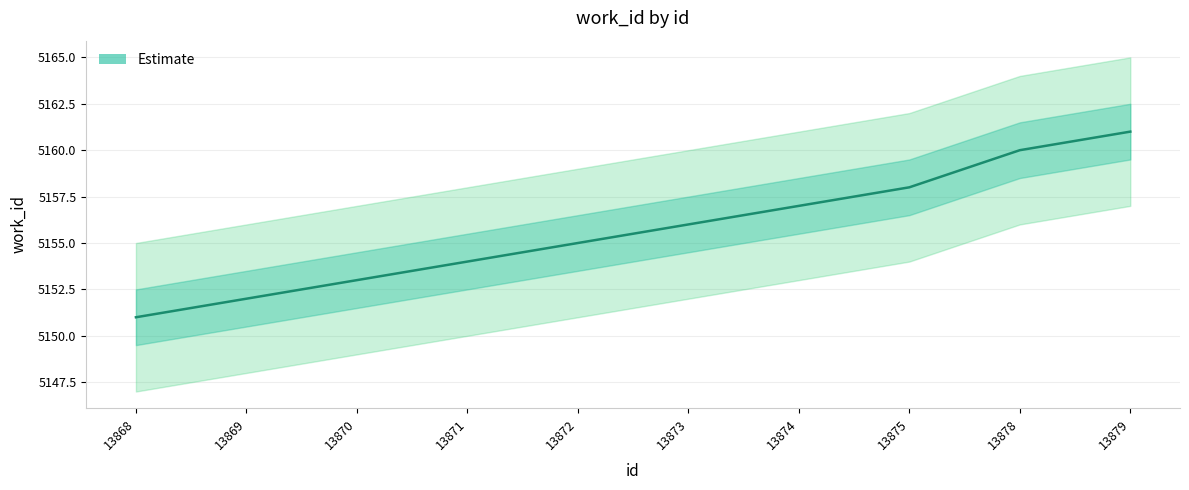

How many data points are less than 5156?

5